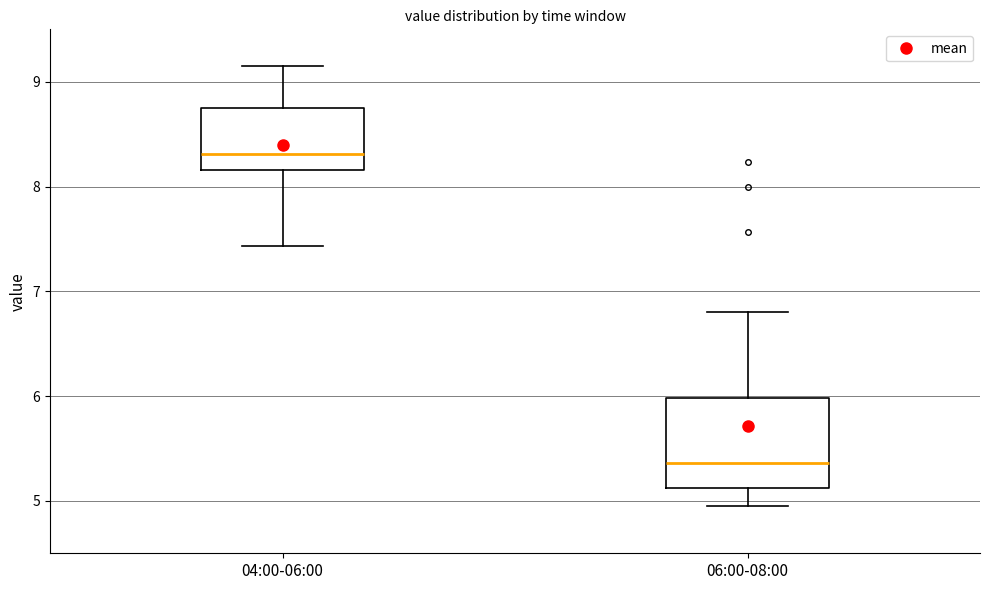

Which box has the highest median line?

04:00-06:00